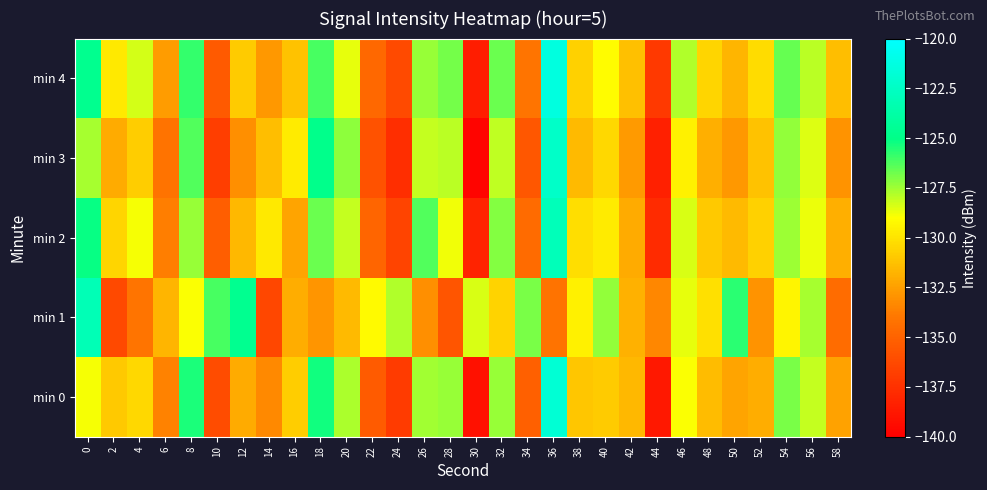

What is the total value across all series at 36?

-622.6